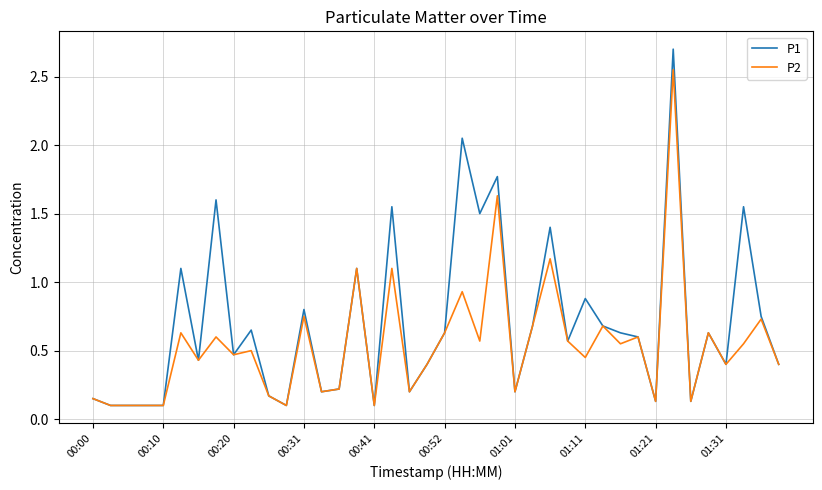

Rank the series by their average value, from lowest to highest.

P2, P1